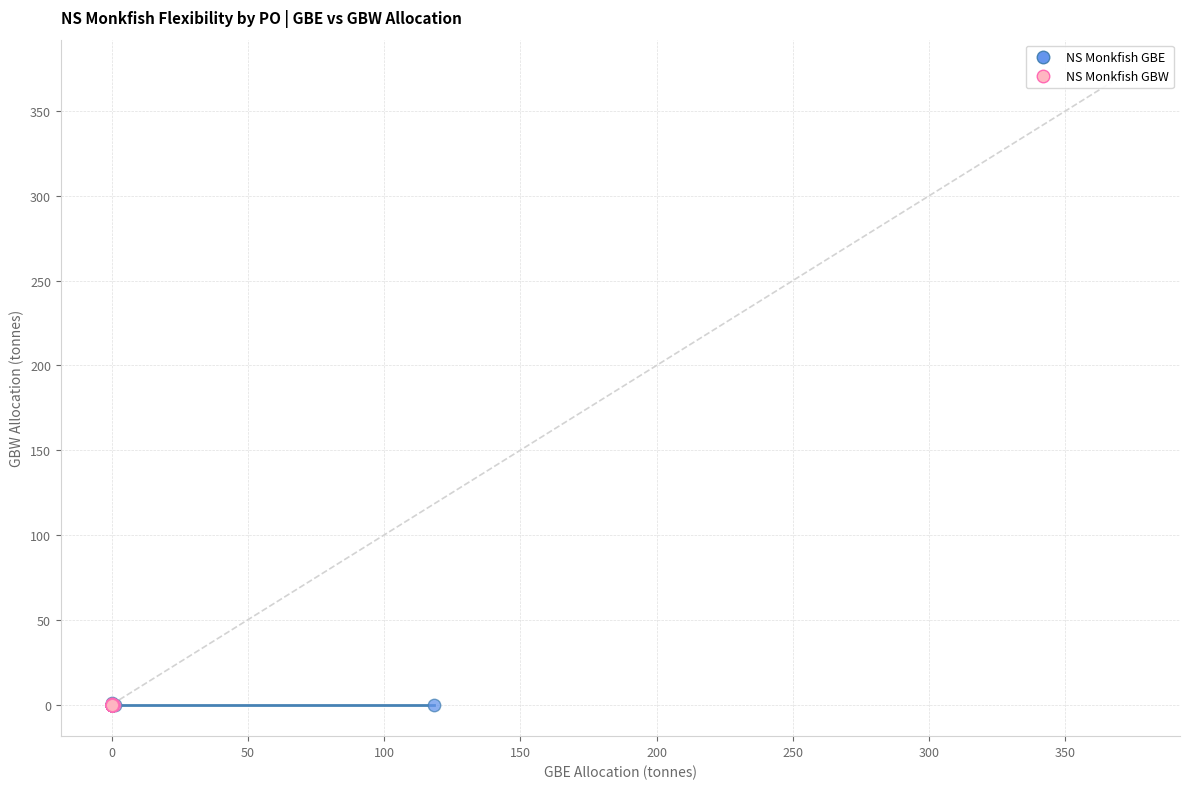

What are all the series names shown in the legend?

NS Monkfish GBE, NS Monkfish GBW